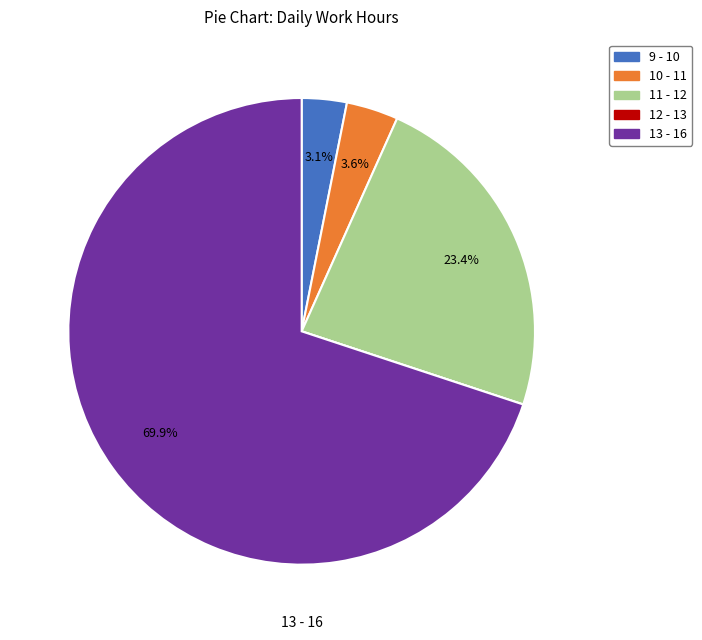

Is there a majority slice in this chart?

Yes